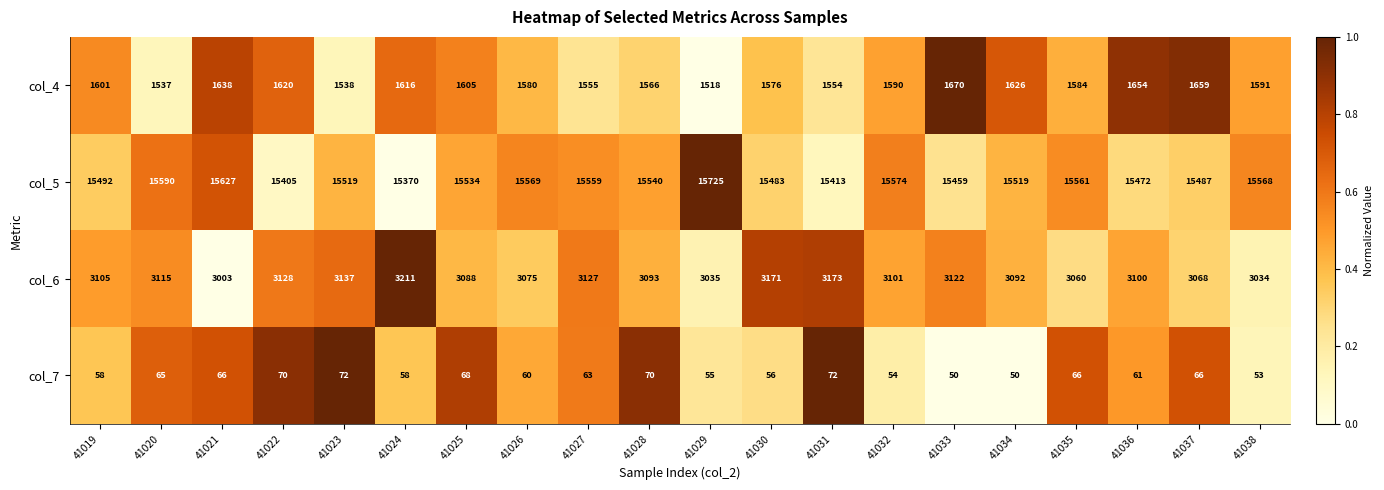

How many values in the col_5 series are below 15534?

10